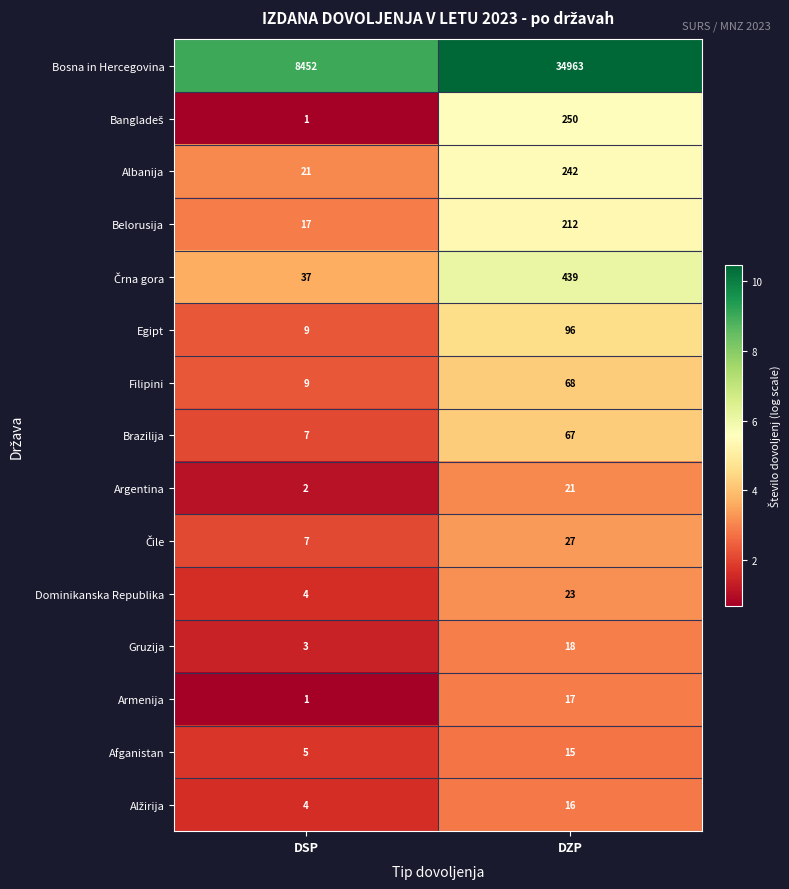

What is the difference between the Armenija values at DSP and DZP?

16